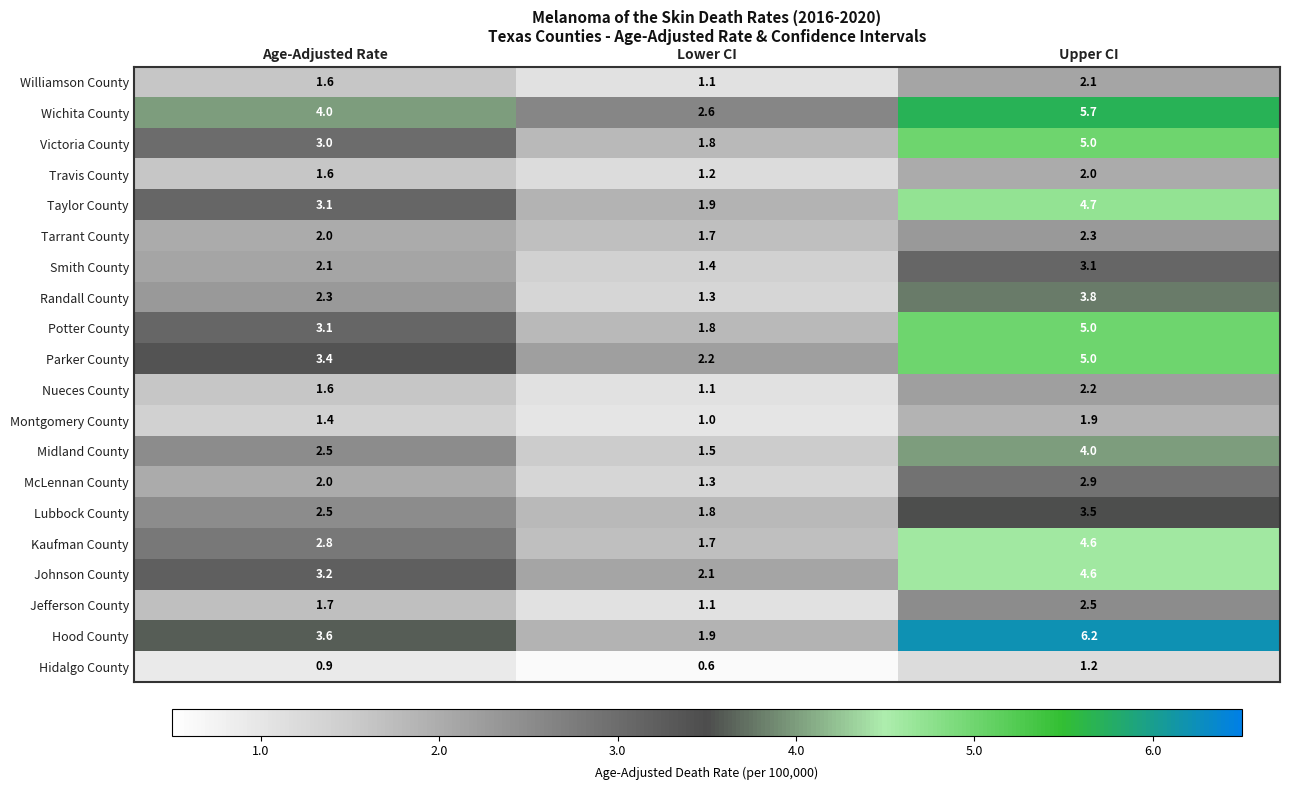

At which category does the chart reach its peak across all series?

Upper CI